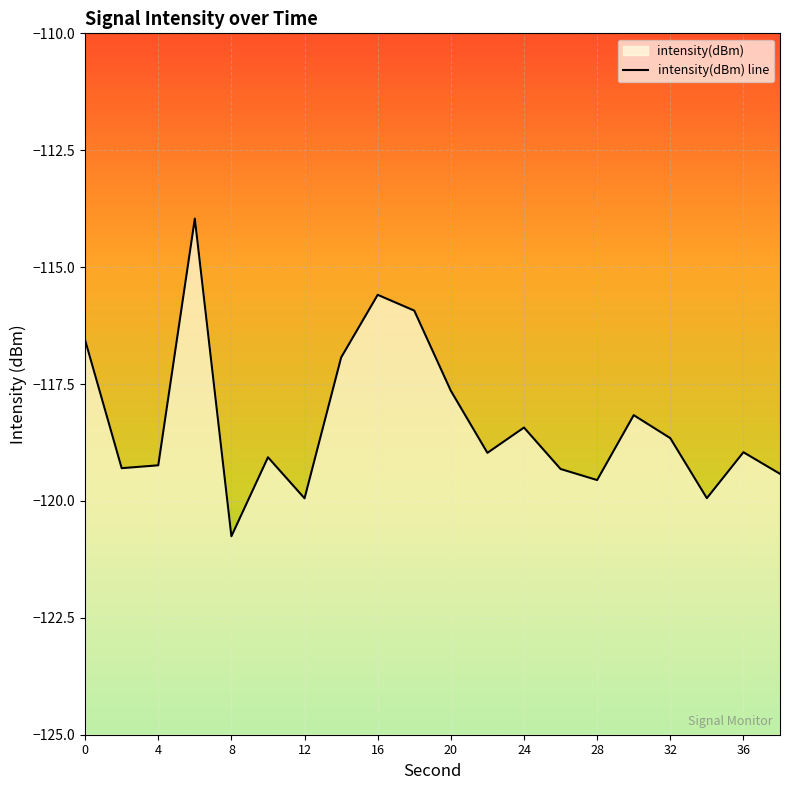

Reading left to right, extract all data points from this chart.

-116.6	-119.3	-119.2	-114.0	-120.8	-119.1	-119.9	-116.9	-115.6	-115.9	-117.6	-119.0	-118.4	-119.3	-119.6	-118.2	-118.7	-119.9	-119.0	-119.4